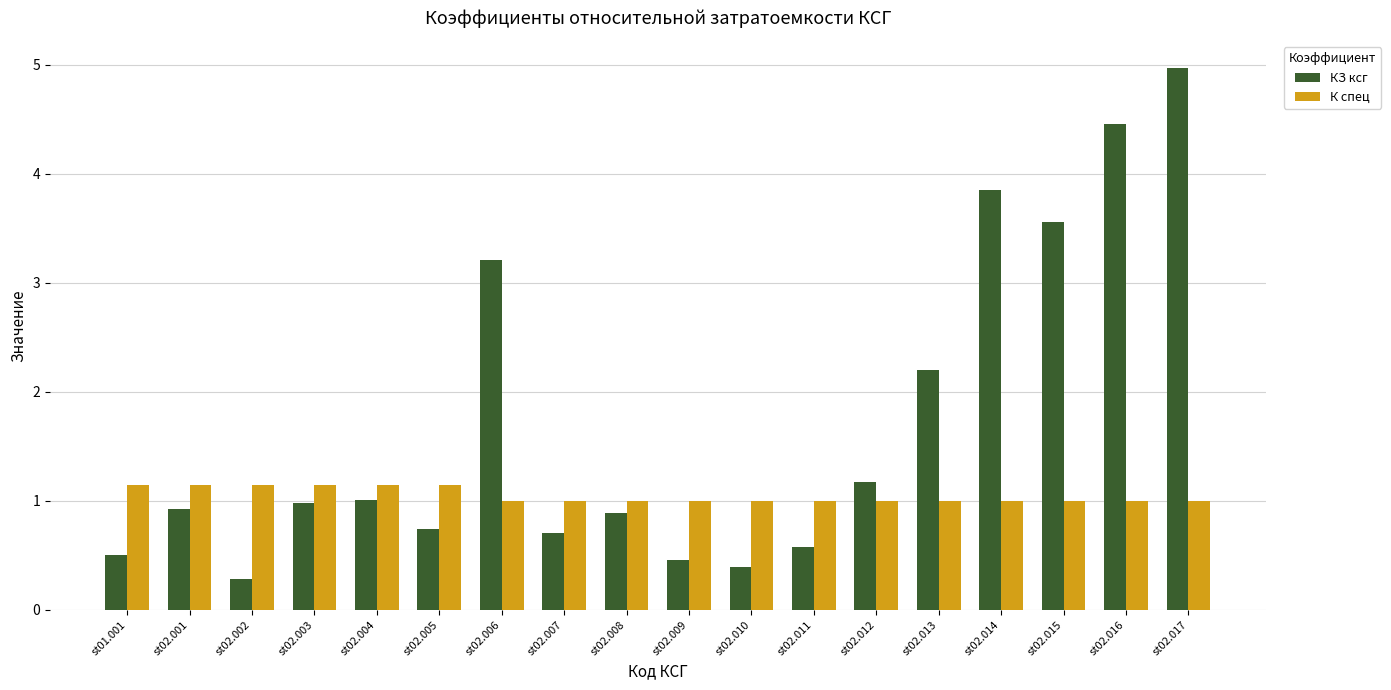

What is the lowest value of the К спец series?

1.0